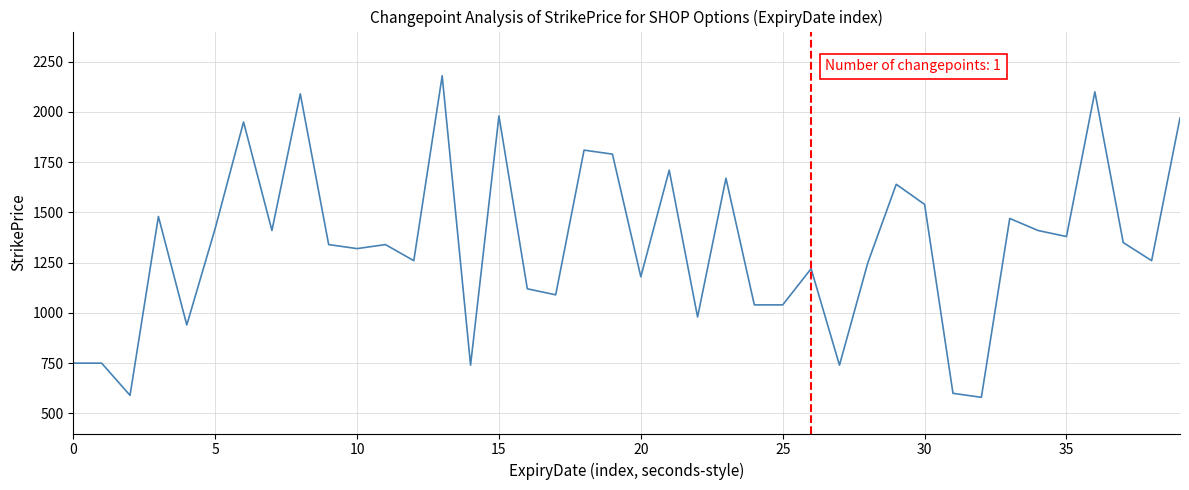

How many series are shown in this chart?

1